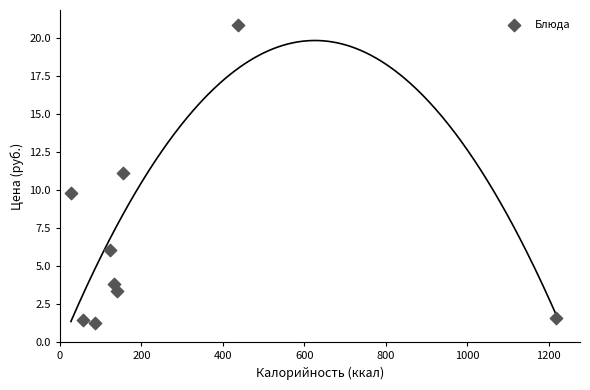

What is the average Y value?

6.6